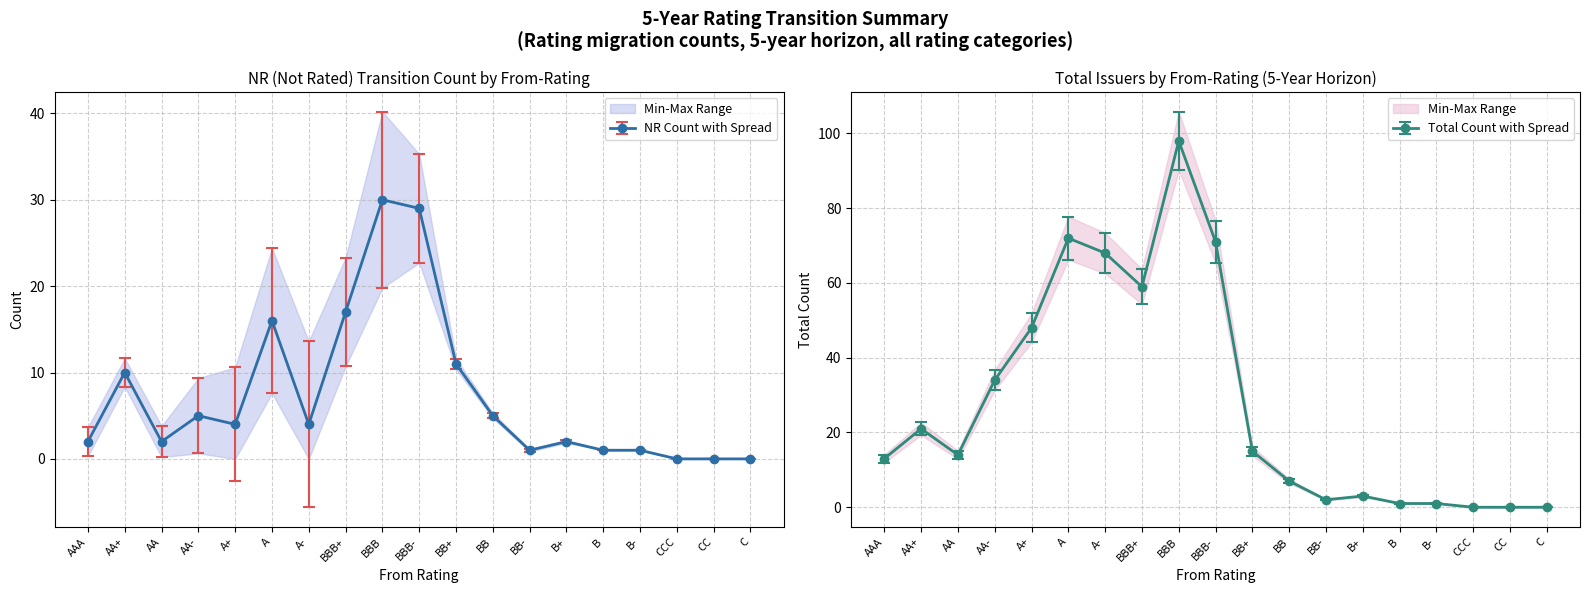

Reading left to right, list all the values displayed in this chart.

2	10	2	5	4	16	4	17	30	29	11	5	1	2	1	1	0	0	0